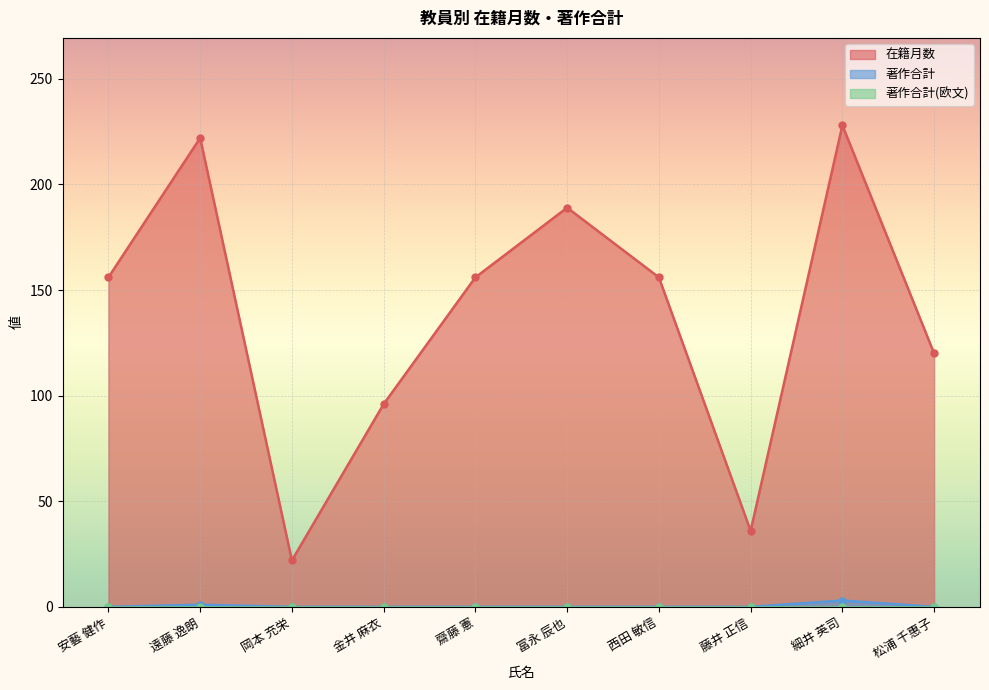

What is the maximum value for 著作合計?

3